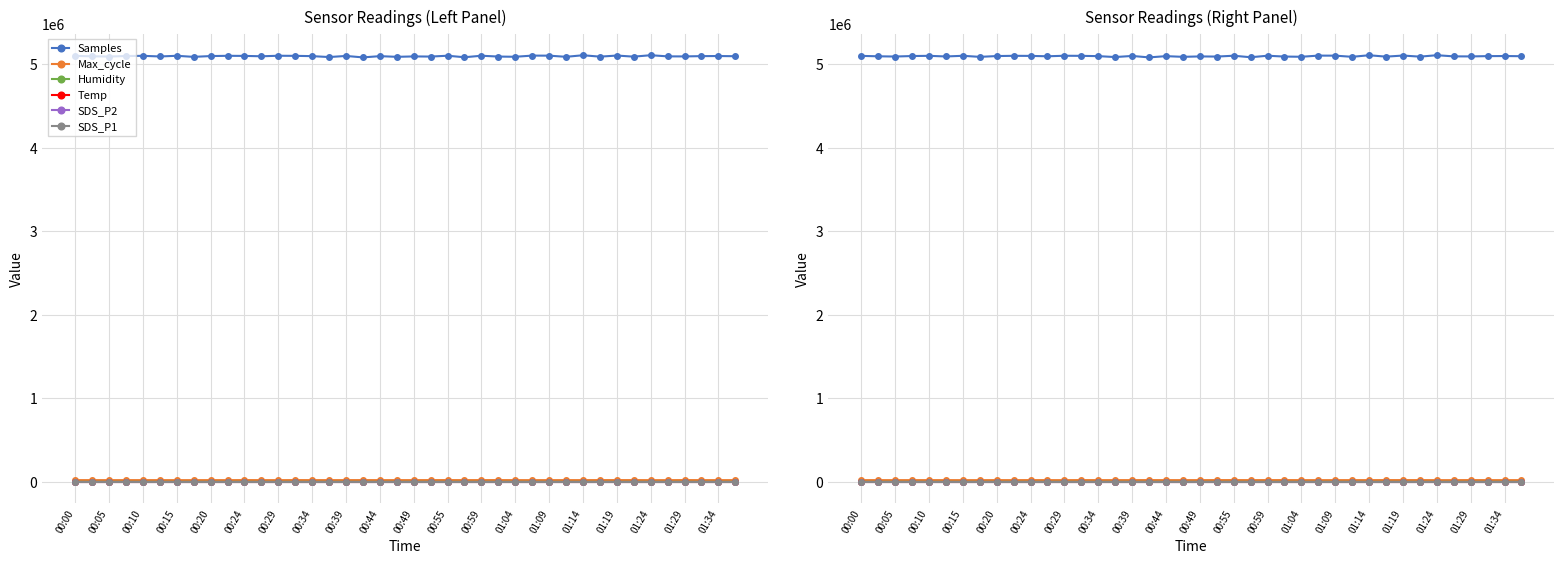

Rank the series by their maximum value, from highest to lowest.

Samples, Max_cycle, Humidity, Temp, SDS_P2, SDS_P1